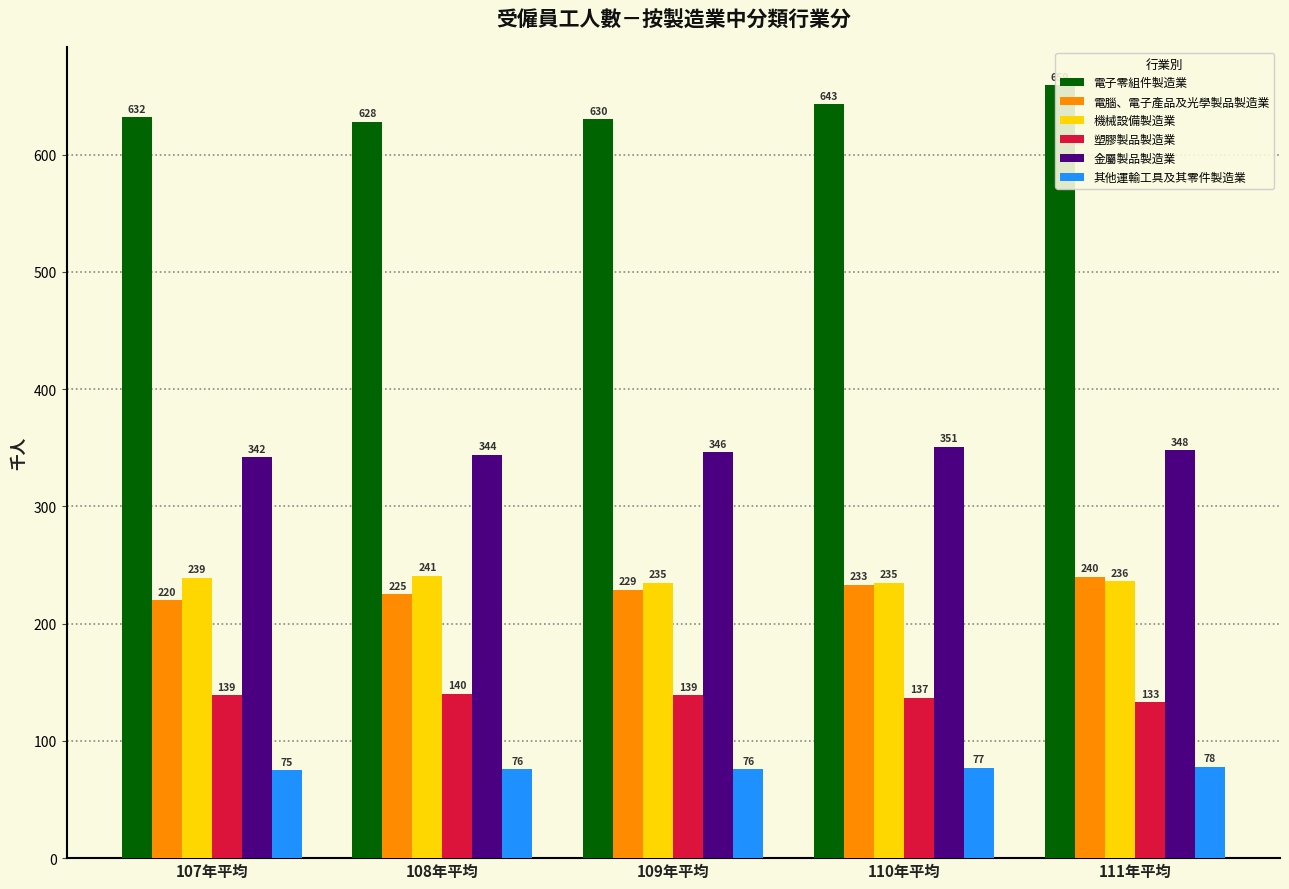

Between 109年平均 and 107年平均, which is larger?

107年平均